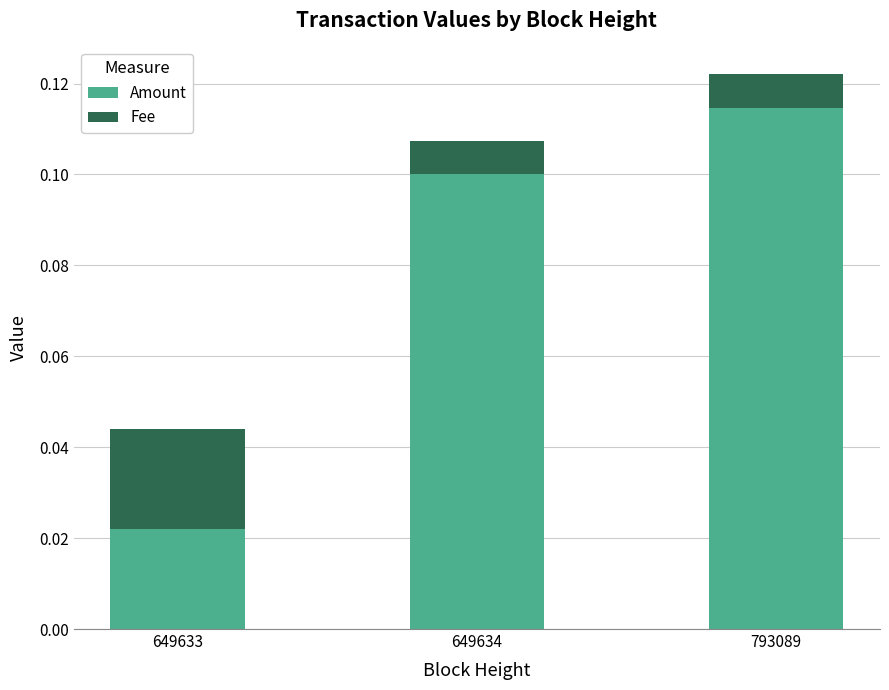

Rank the categories by Amount value from lowest to highest.

649633, 649634, 793089